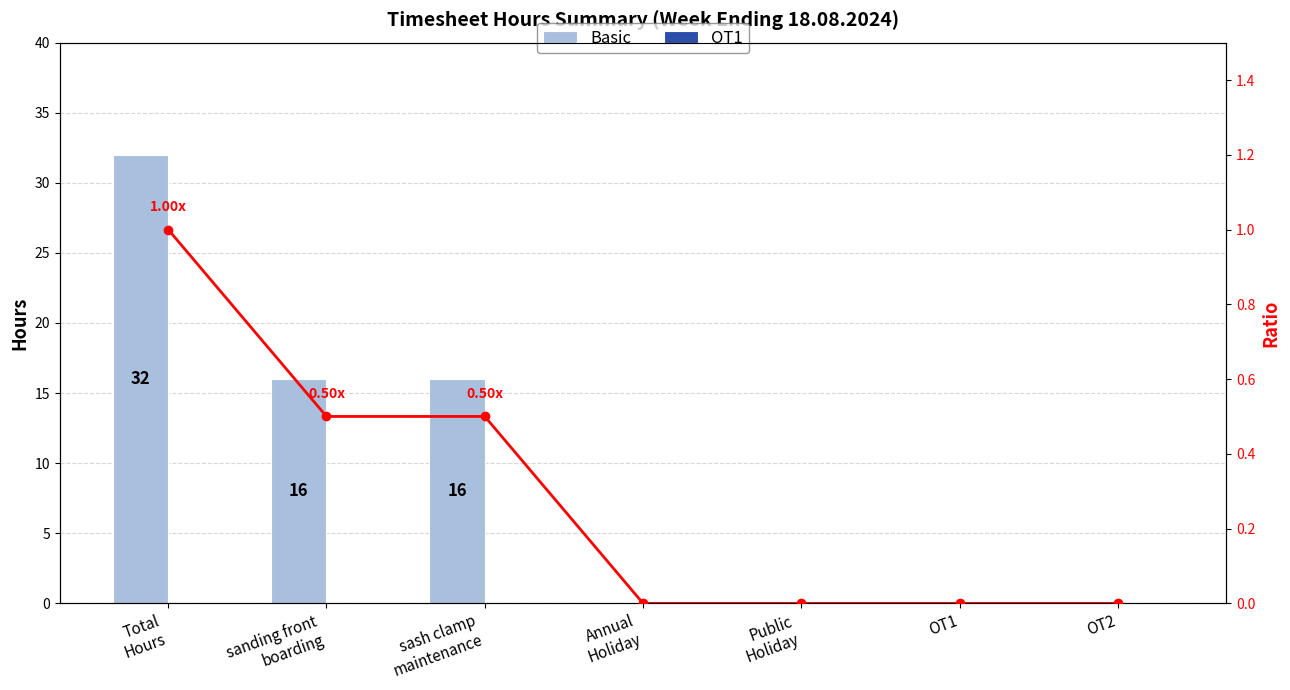

What is the label of the 3rd bar from the left?

sash clamp
maintenance